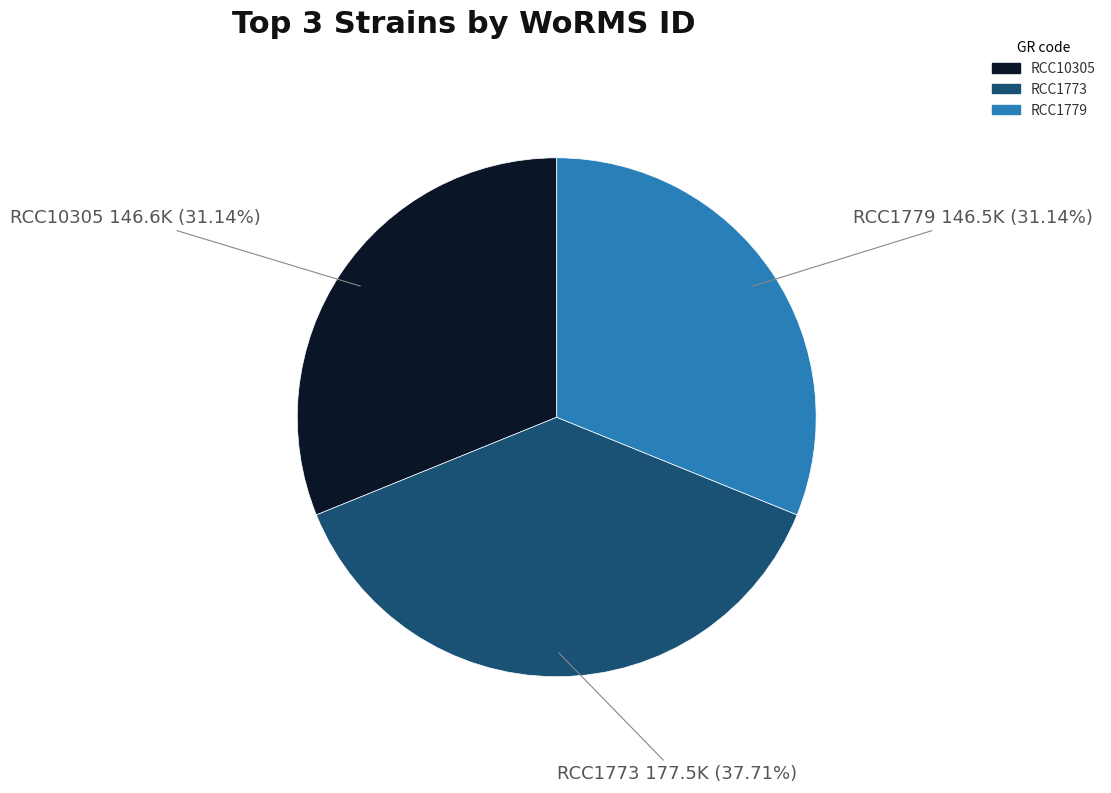

To the nearest percent, what is the average slice percentage?

33%